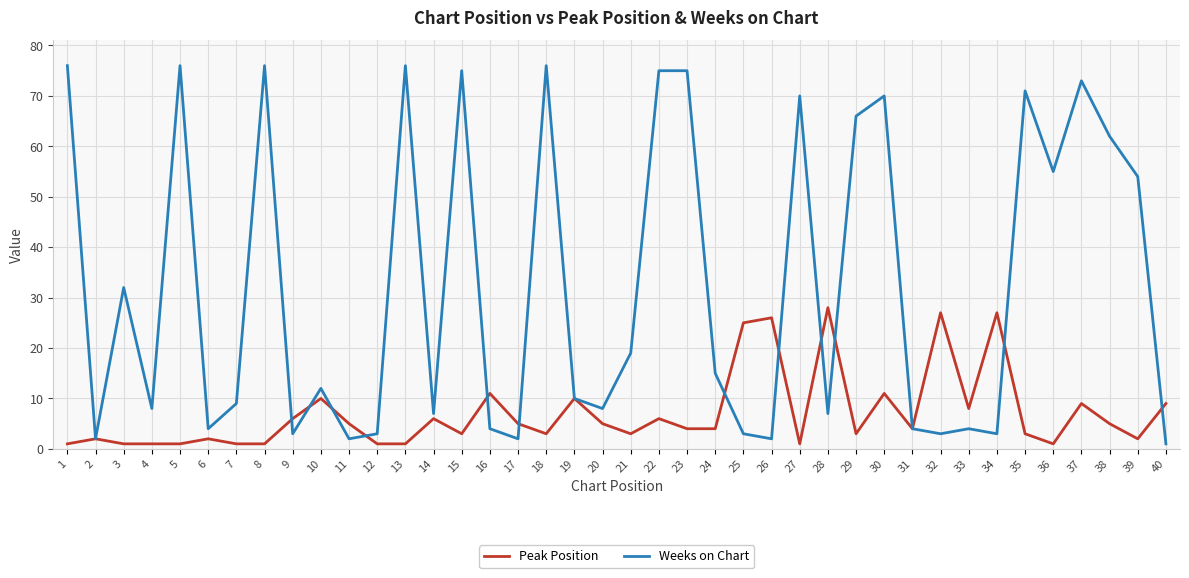

What is the approximate value of Peak Position at 33?

8